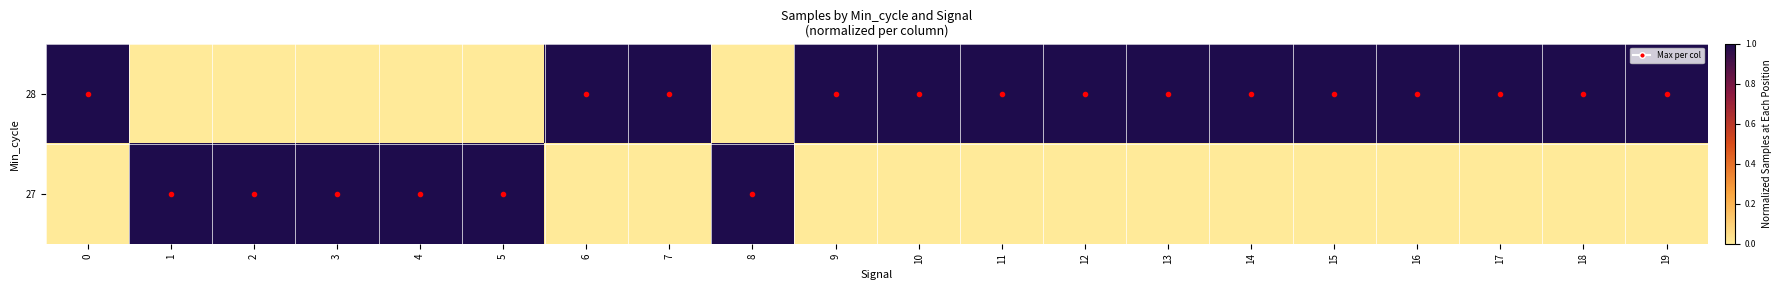

Count the number of categories in the chart.

20